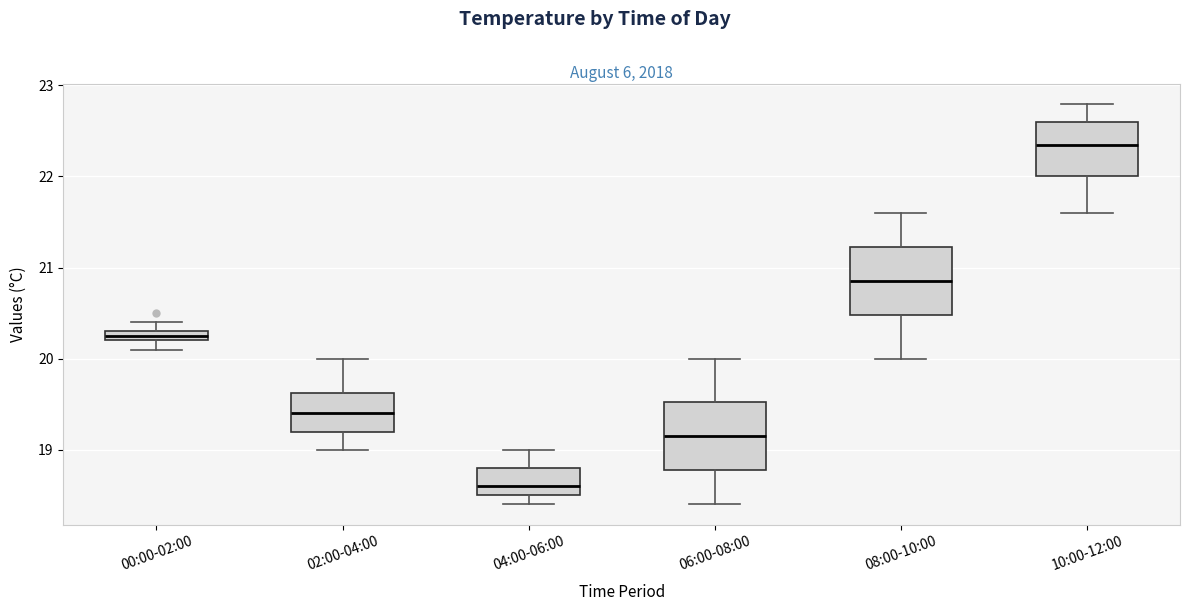

Where does the median line of the box for 10:00-12:00 sit on the y-axis? The values are not printed on the chart, so give them approximately, as read against the axis.

22.4